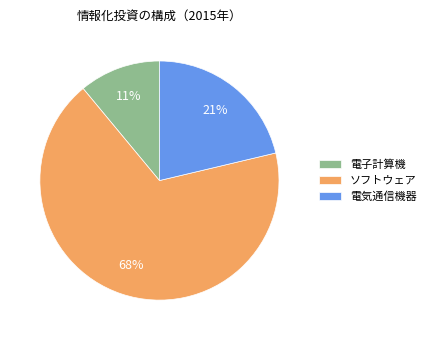

Does any single category account for the majority?

Yes